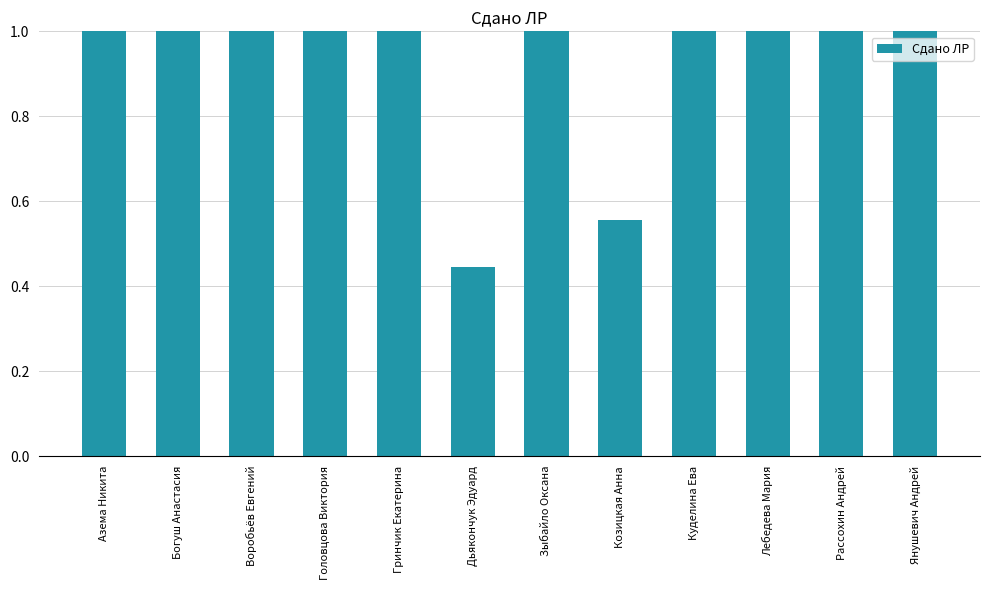

What is the sum of the values at Гринчик Екатерина and Зыбайло Оксана?

2.0